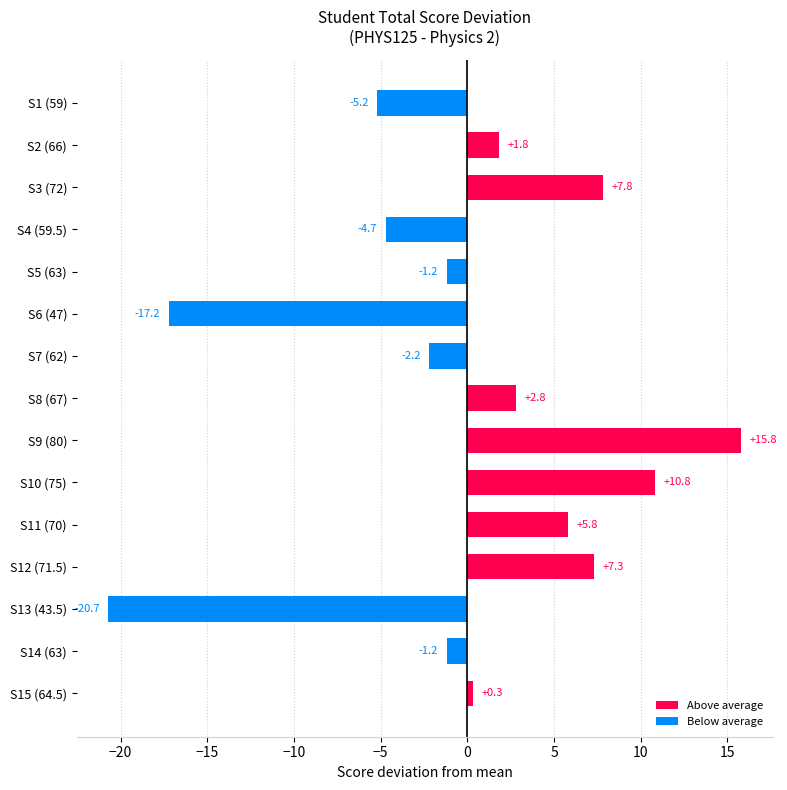

Count the number of data series in this chart.

1